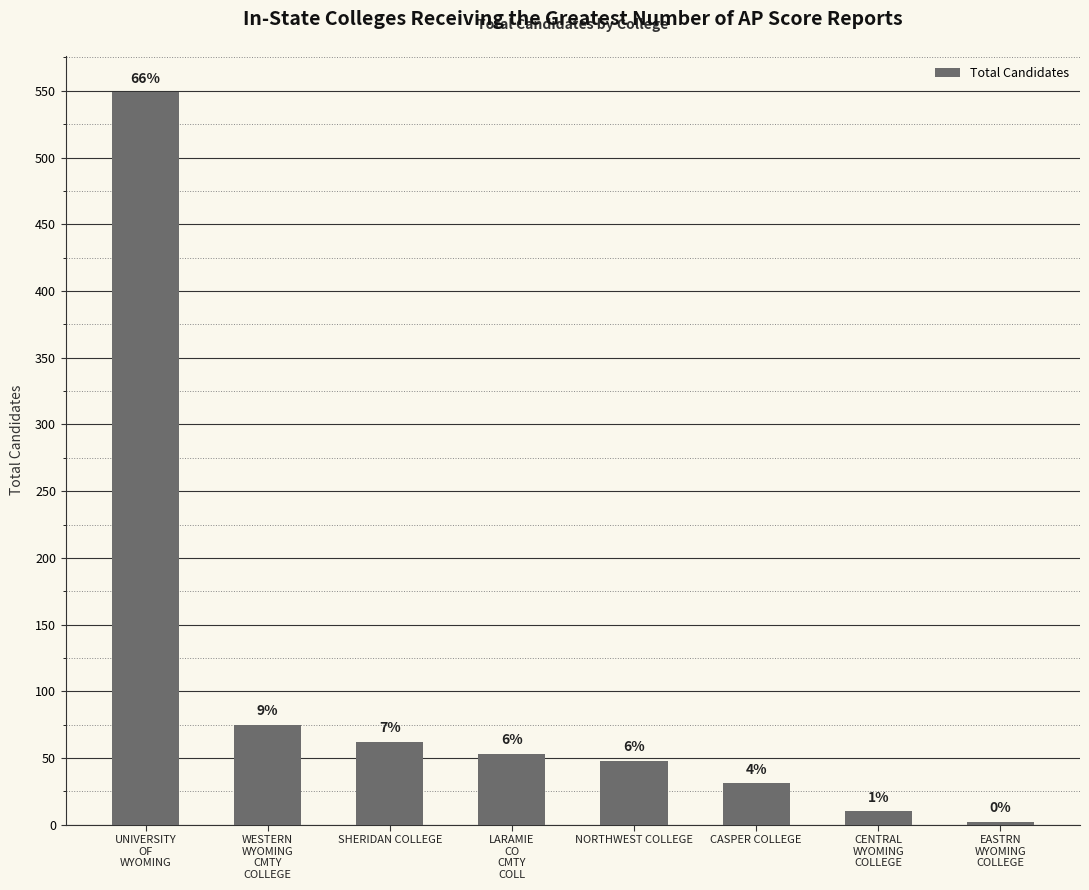

Is it true that the value at CENTRAL
WYOMING
COLLEGE is 2?

False